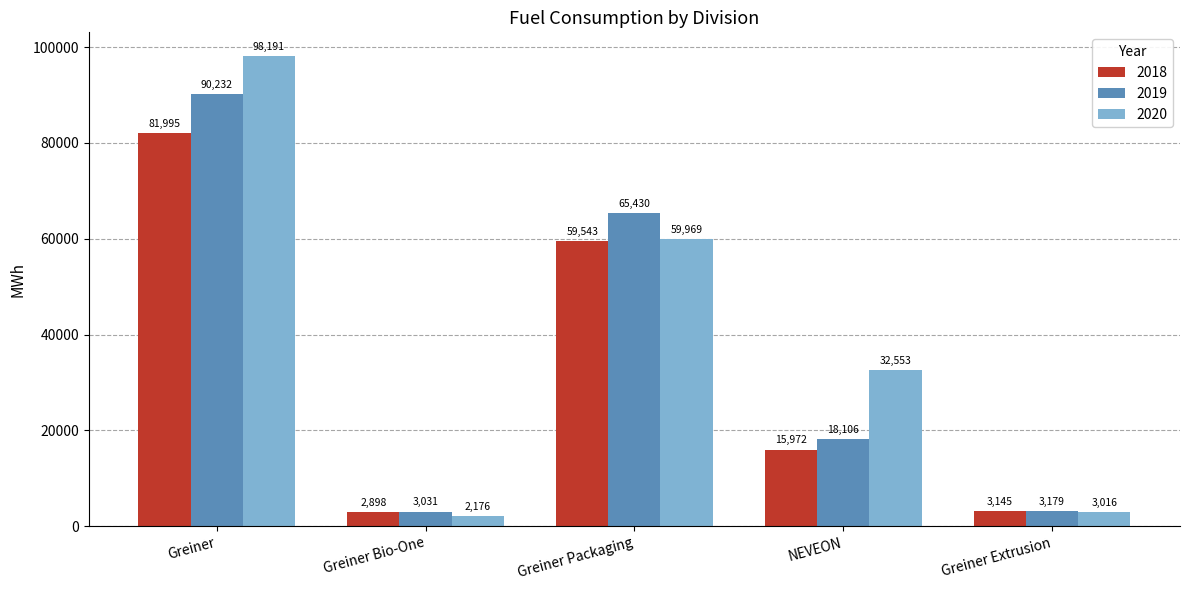

List the labels in order of 2020 value, largest first.

Greiner, Greiner Packaging, NEVEON, Greiner Extrusion, Greiner Bio-One